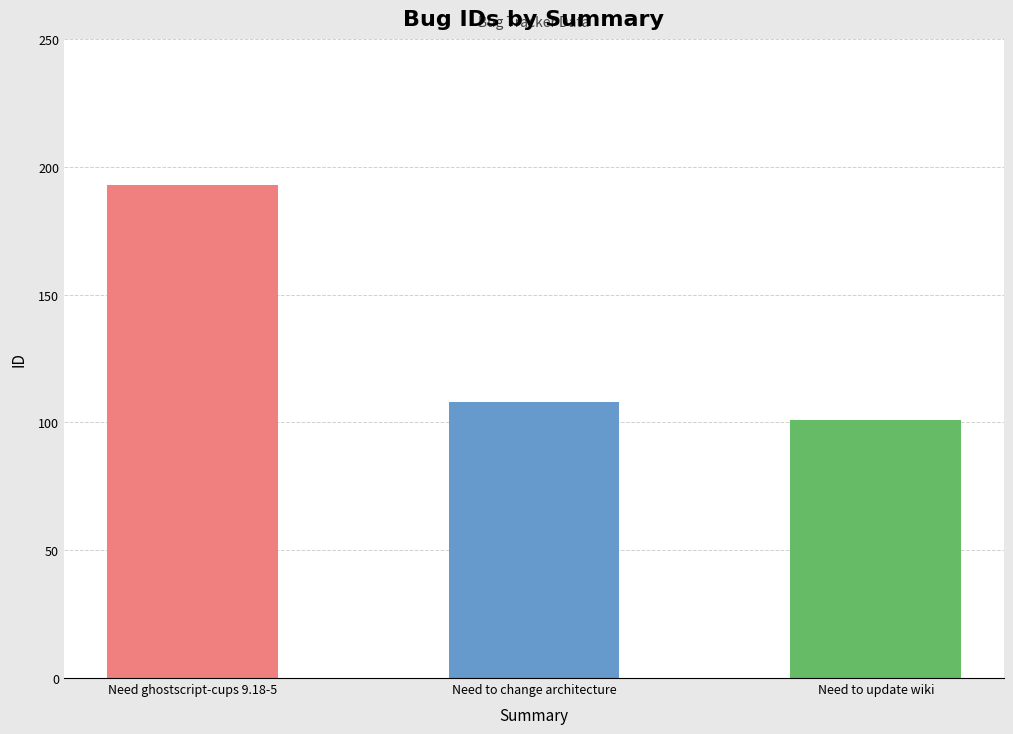

How many bars are there in total?

3